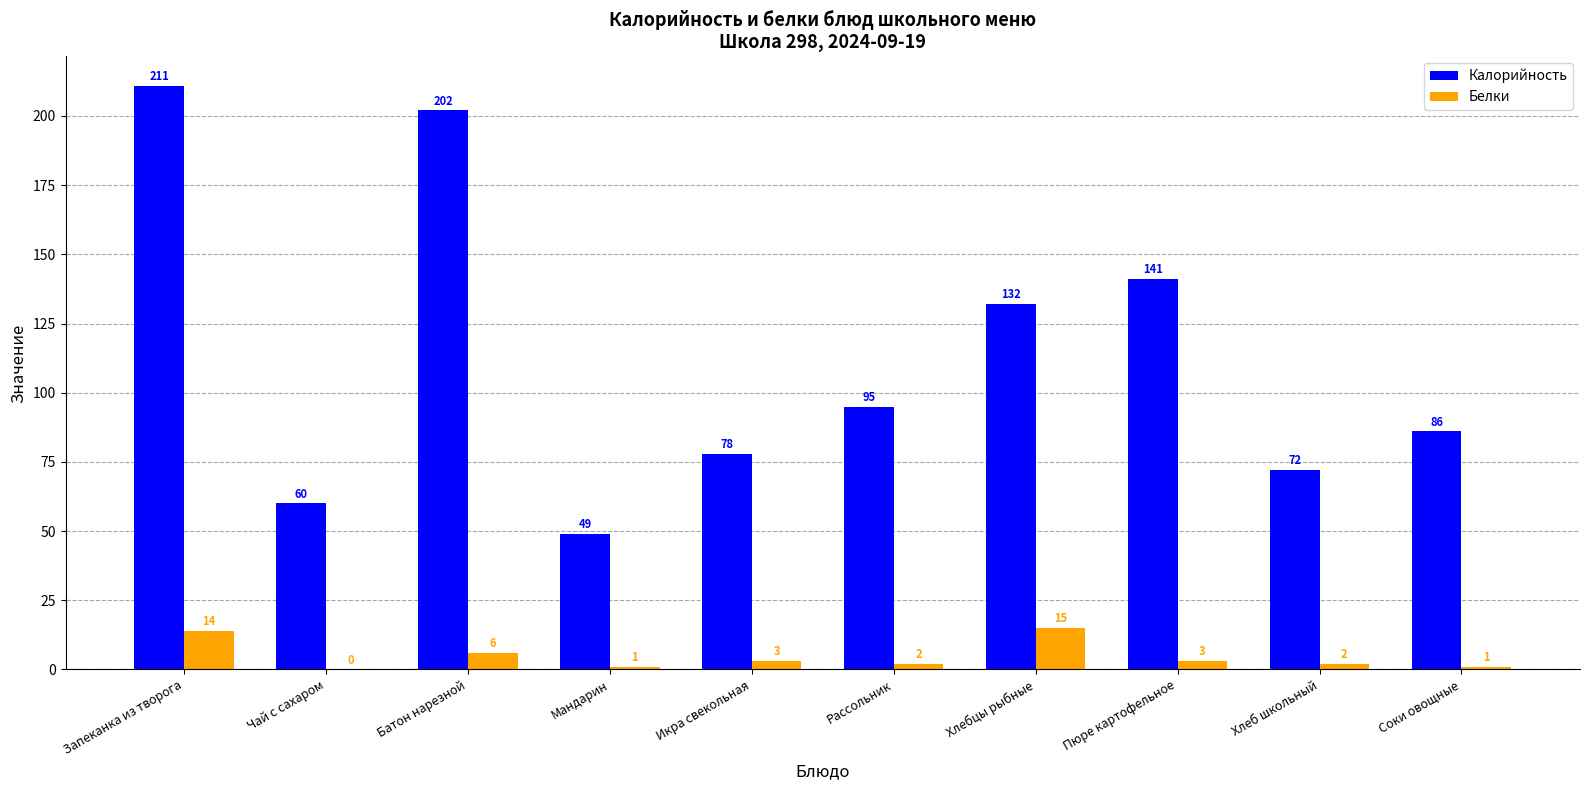

Which series changed the most between Пюре картофельное and Хлеб школьный?

Калорийность